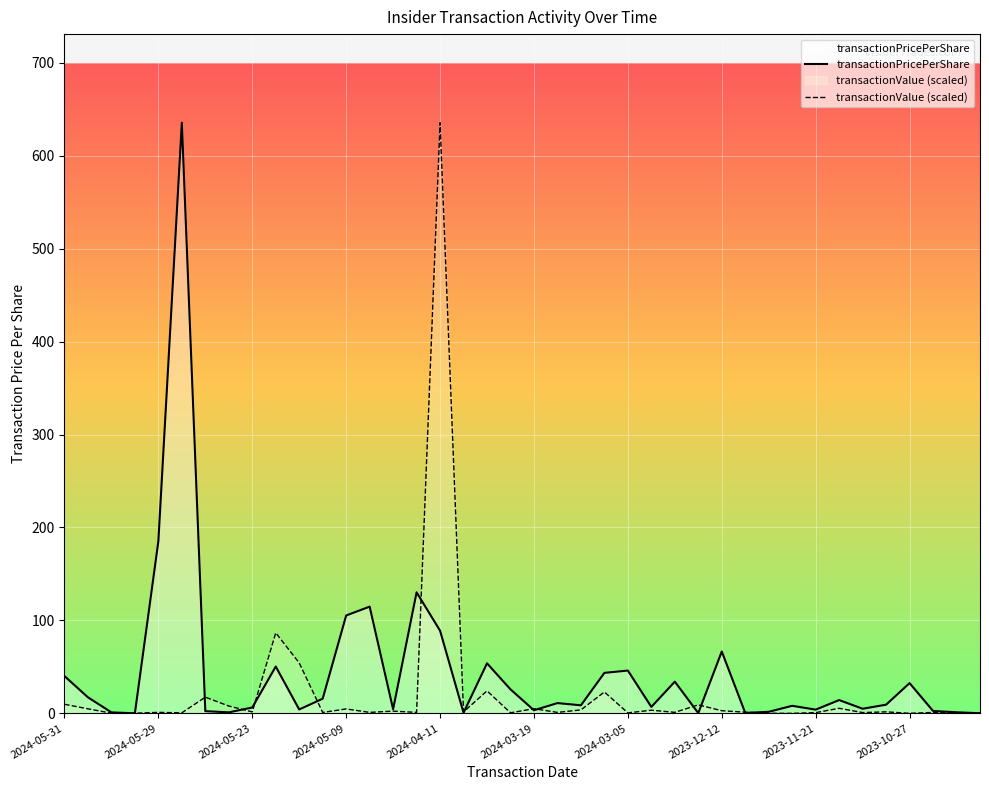

Does the chart display data point markers on the line(s)?

No